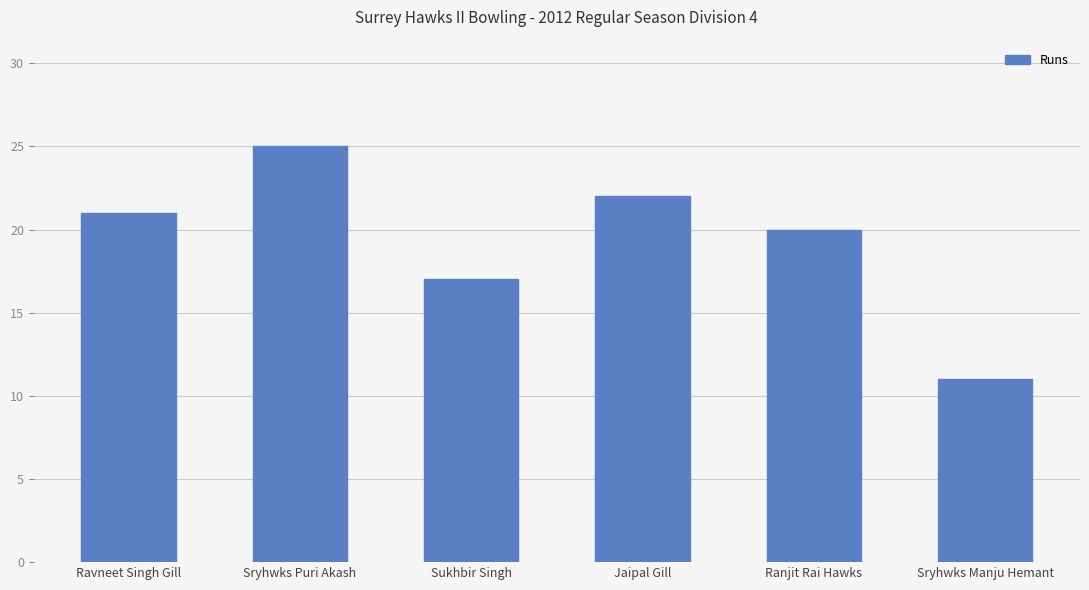

Rank the categories by value from highest to lowest.

Sryhwks Puri Akash, Jaipal Gill, Ravneet Singh Gill, Ranjit Rai Hawks, Sukhbir Singh, Sryhwks Manju Hemant